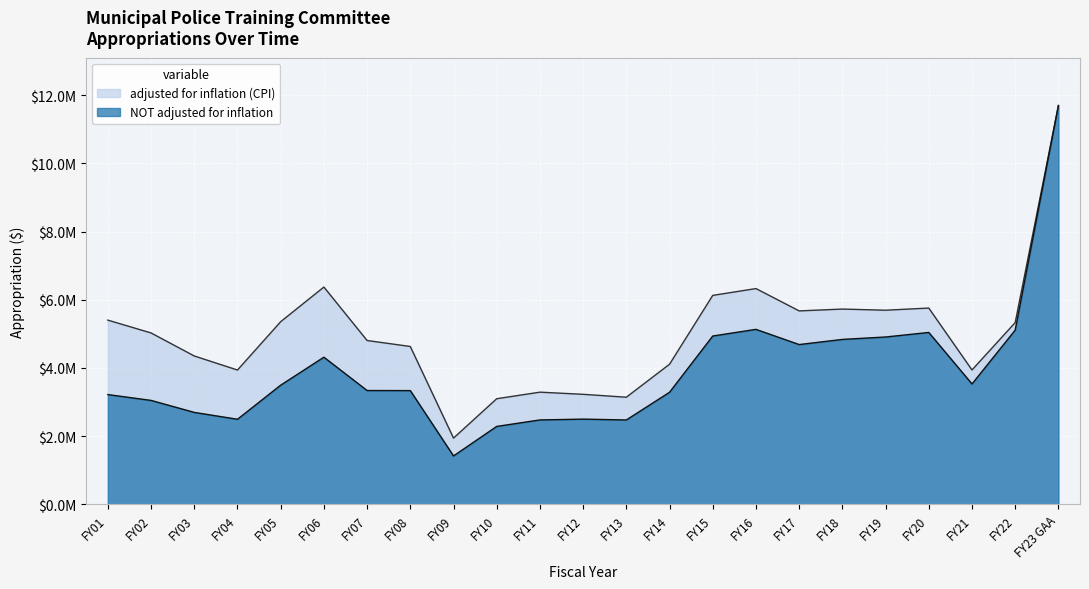

What is the minimum value for adjusted for inflation (CPI)?

1943874